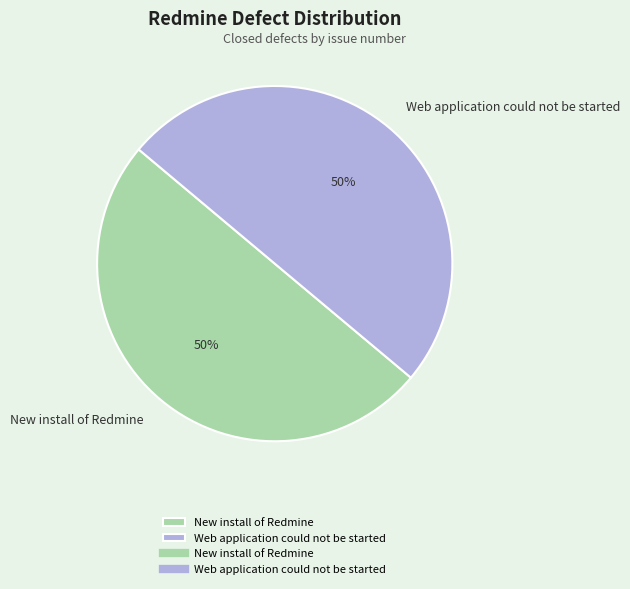

Approximately how many times larger is the value at New install of Redmine compared to Web application could not be started?

1.0